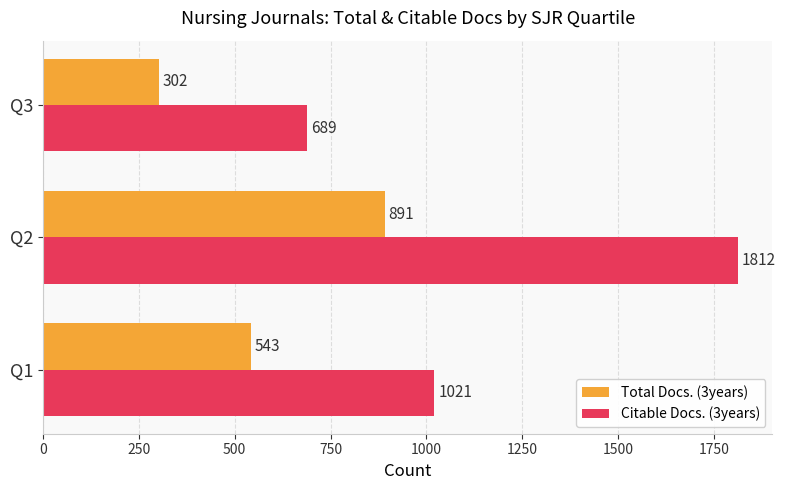

Between Q2 and Q3, which series saw the biggest shift?

Citable Docs. (3years)